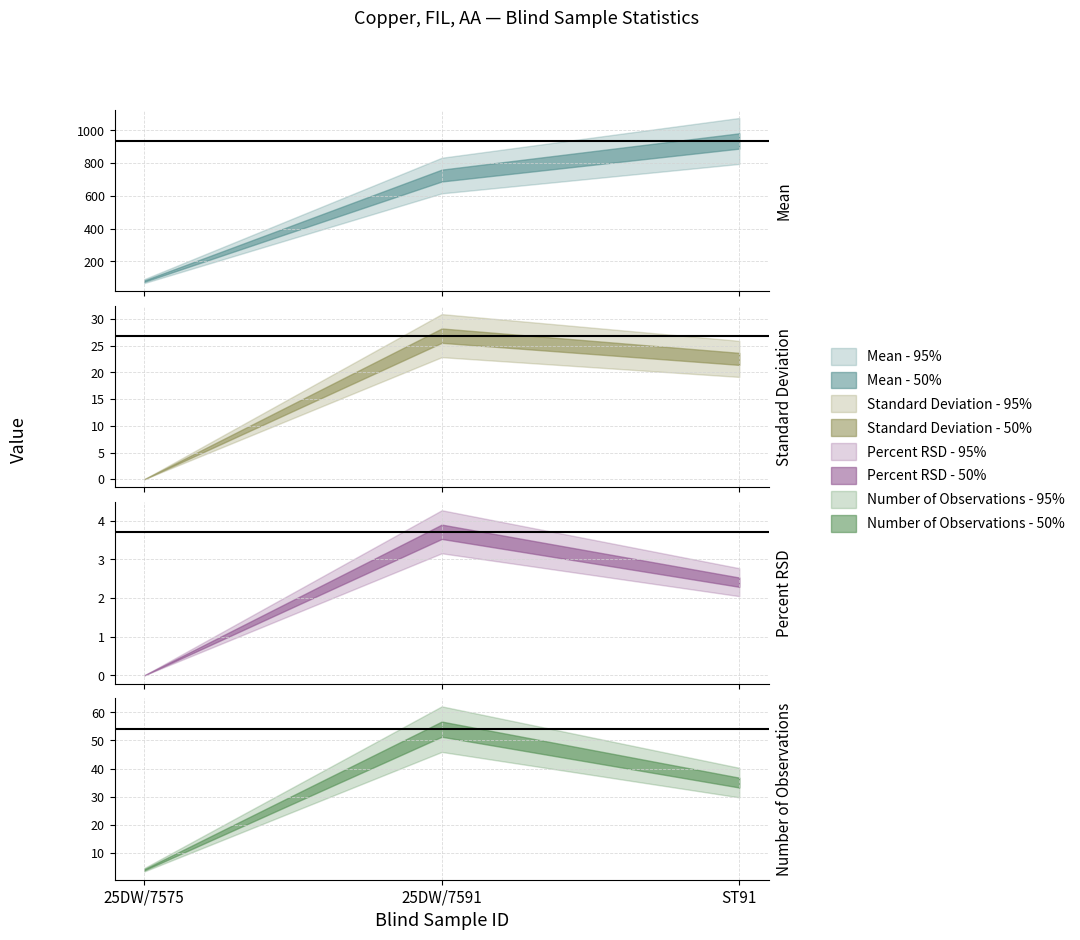

At which label does Number of Observations reach its minimum?

25DW/7575